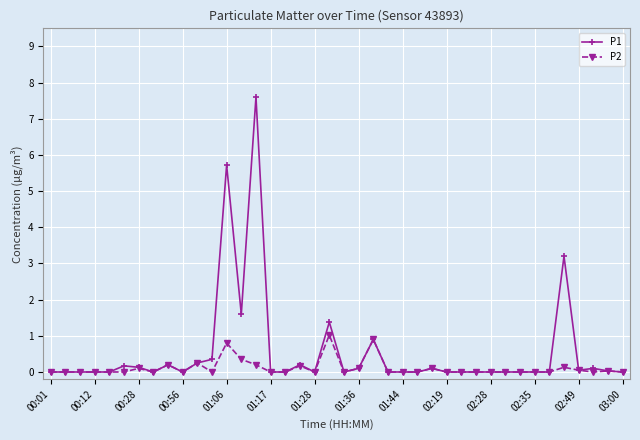

True or false: P1 has more than 2 interior local peaks.

True